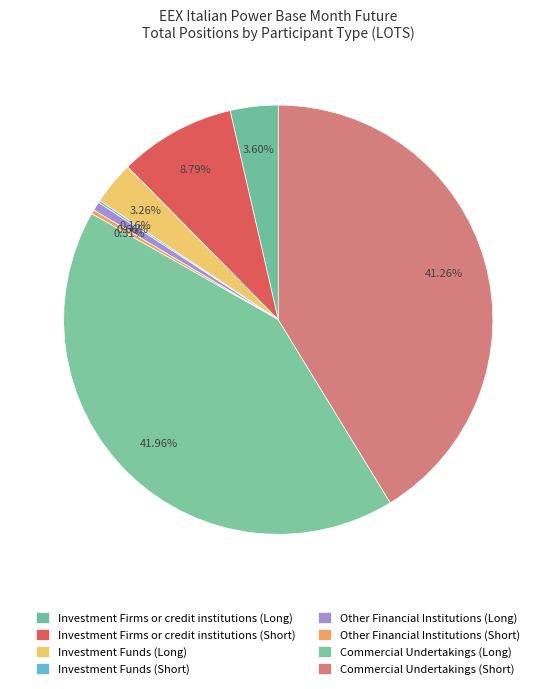

To the nearest percent, what percentage of the pie is Commercial Undertakings (Long)?

42%